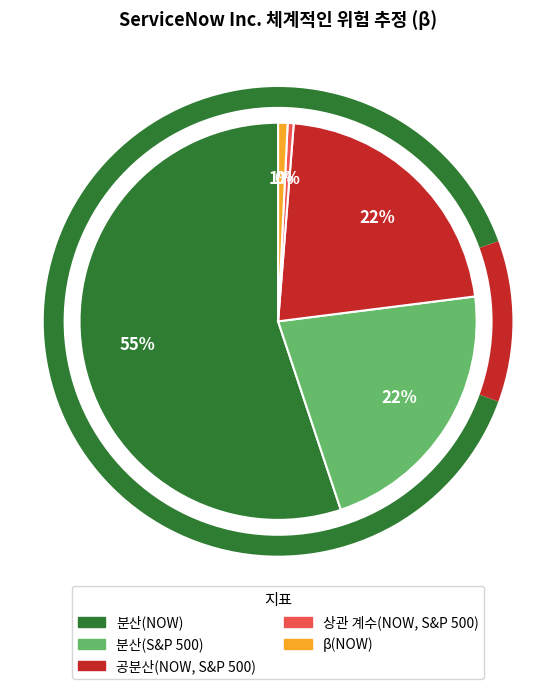

Count the number of slices in the pie.

5